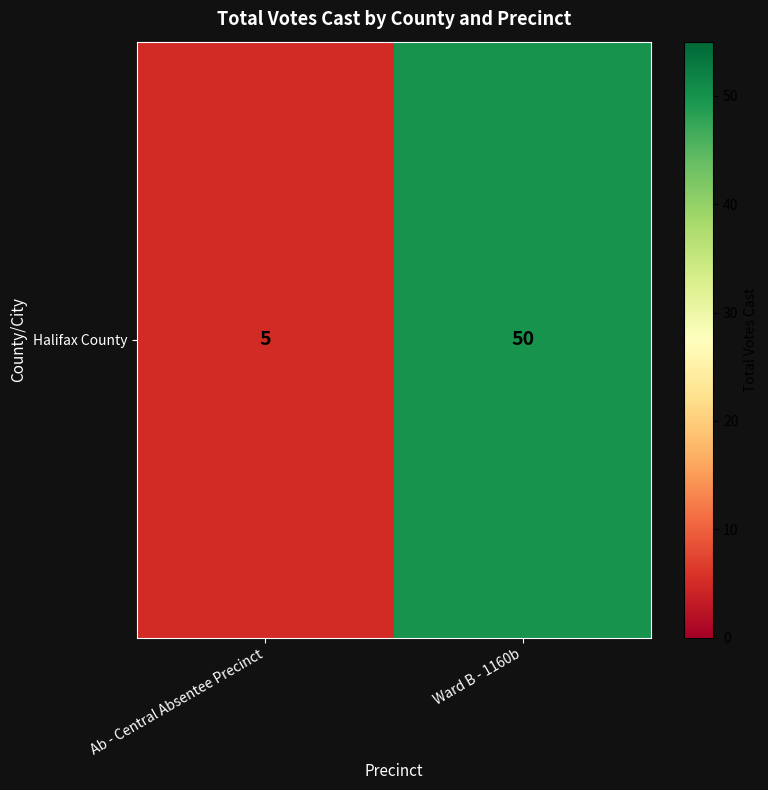

Which has a higher value, Ab - Central Absentee Precinct or Ward B - 1160b?

Ward B - 1160b